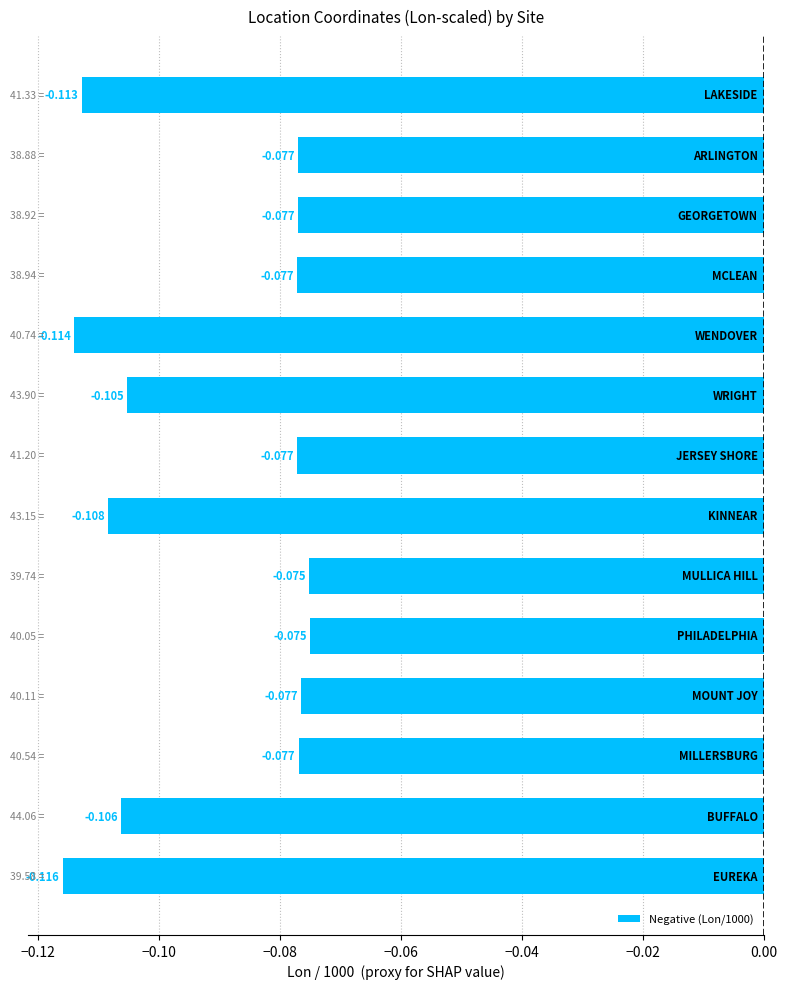

Reading left to right, extract all data points from this chart.

-0.1	-0.1	-0.1	-0.1	-0.1	-0.1	-0.1	-0.1	-0.1	-0.1	-0.1	-0.1	-0.1	-0.1